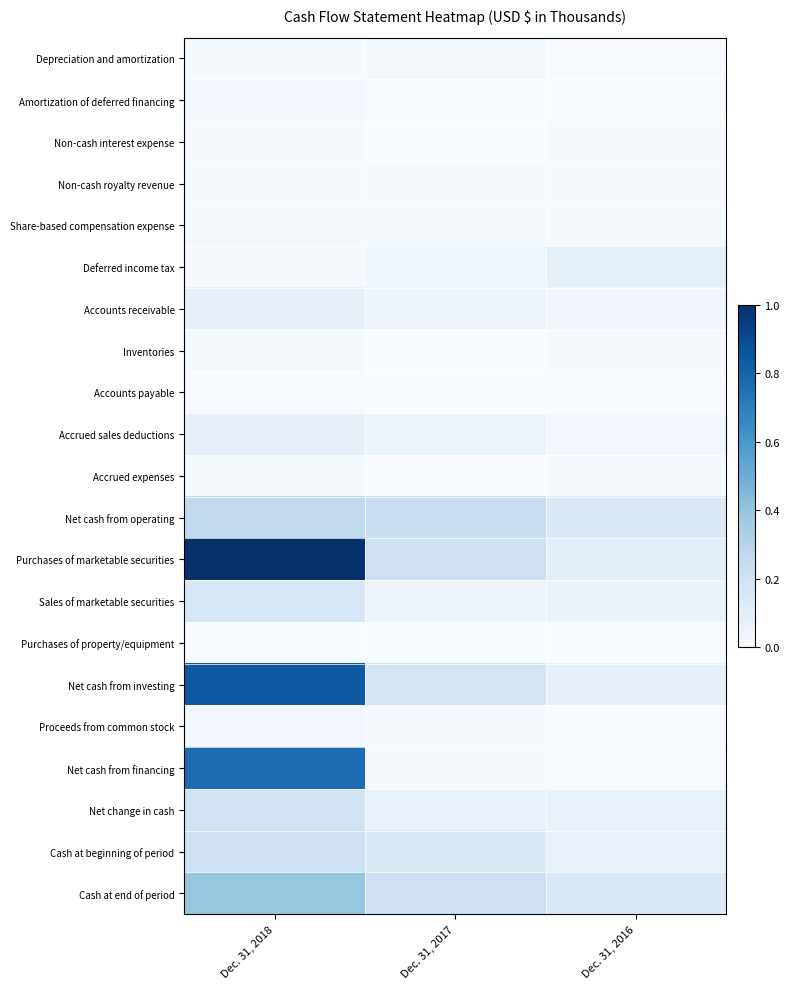

At how many categories does at least one series exceed 0?

3